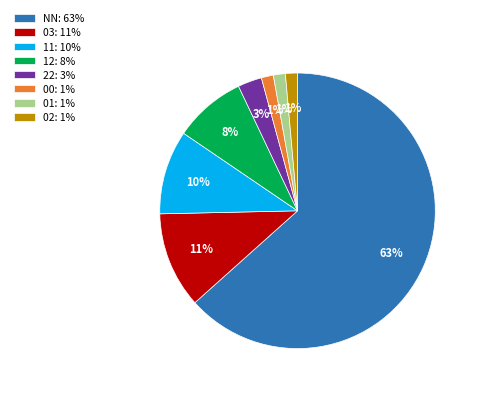

Does any single category account for the majority?

Yes